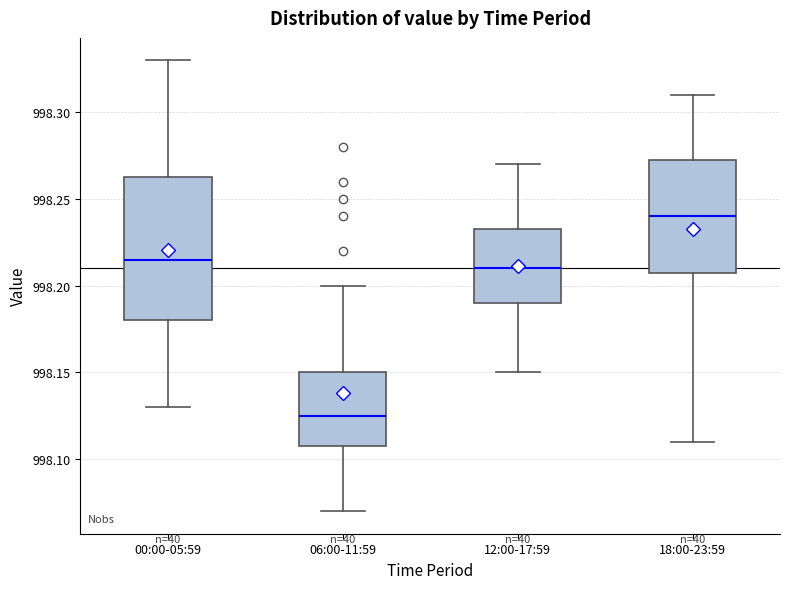

Which box has the highest median line?

18:00-23:59